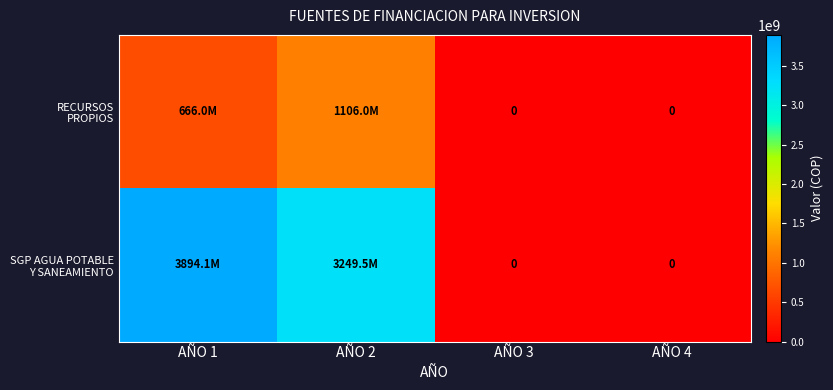

What is the difference between the second highest and second lowest values in the SGP AGUA POTABLE Y SANEAMIENTO series?

3249513704